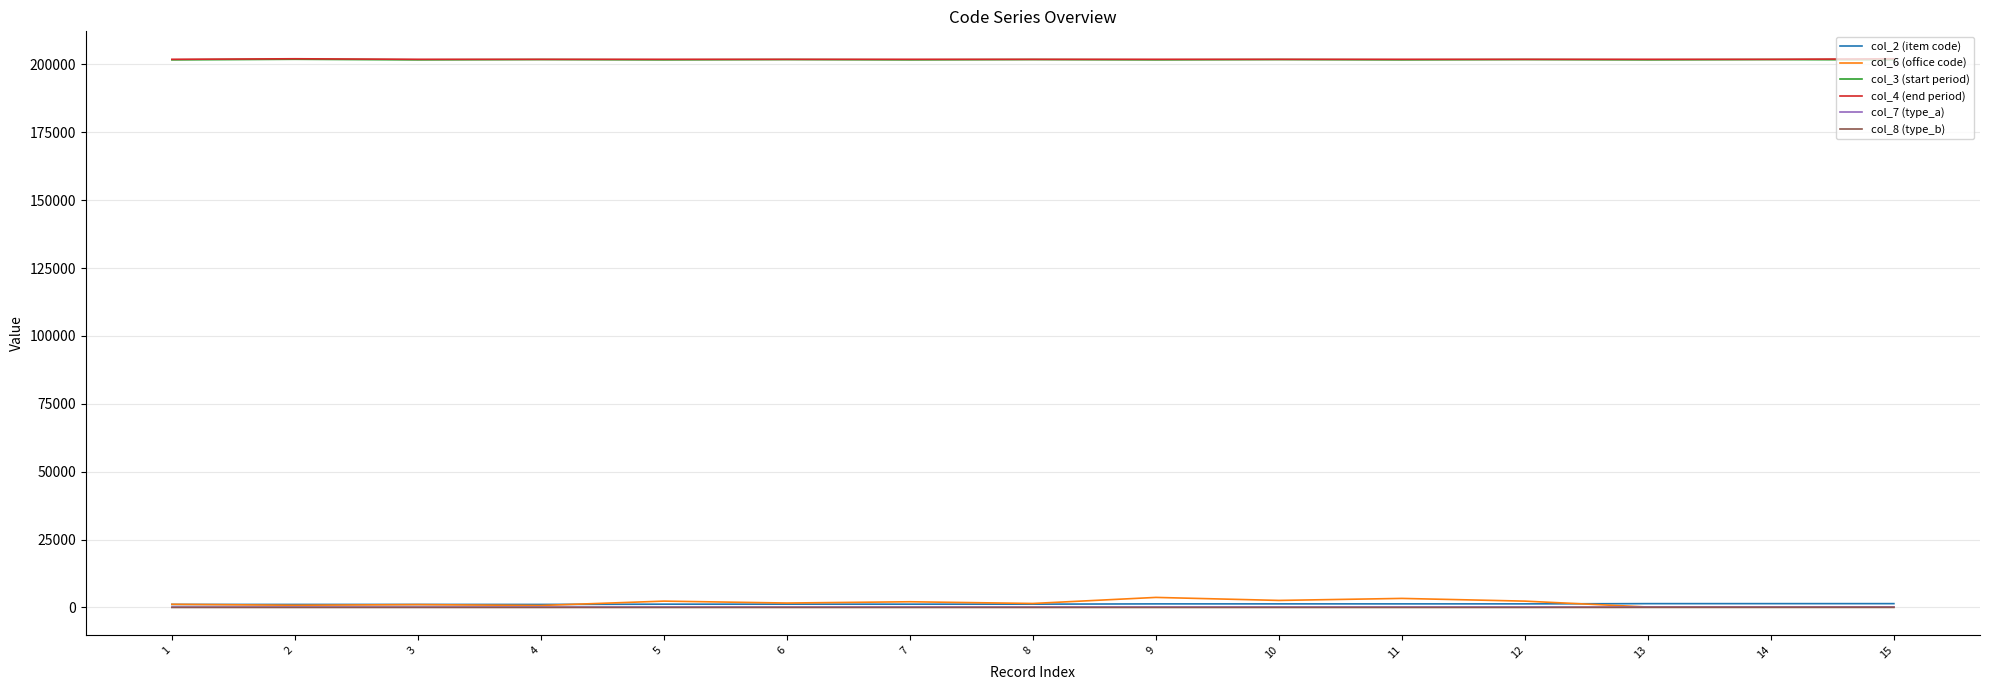

Which series has the largest range (max minus min)?

col_6 (office code)